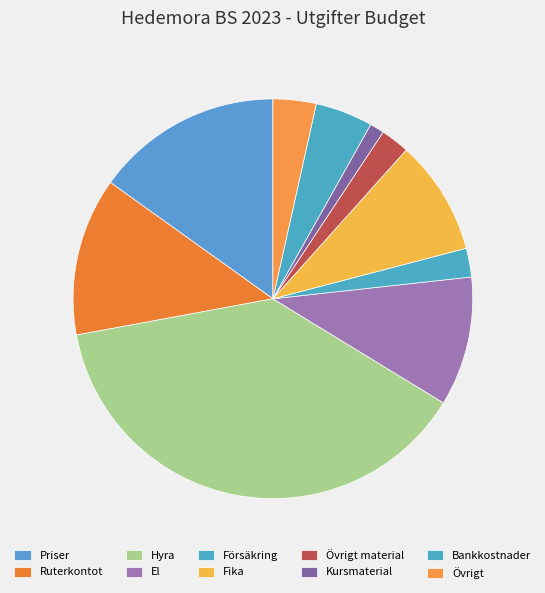

Is Försäkring the majority of the pie?

No